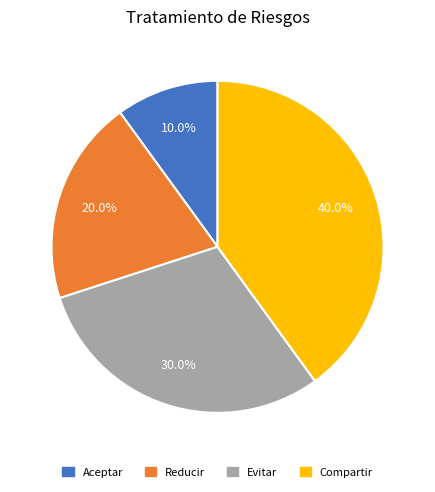

To the nearest percent, what percentage of the pie is Evitar?

30%